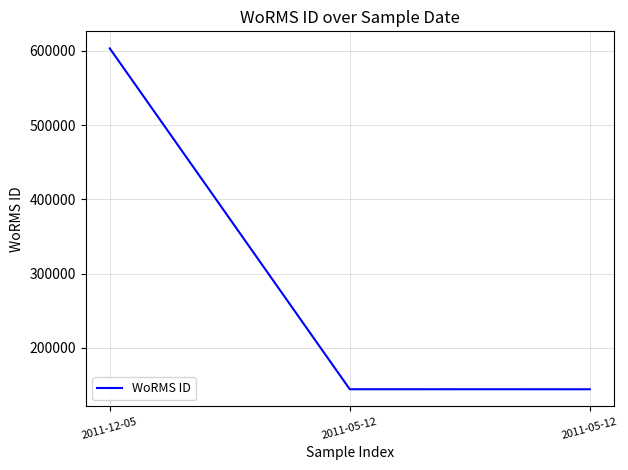

Does the chart have visible grid lines?

Yes